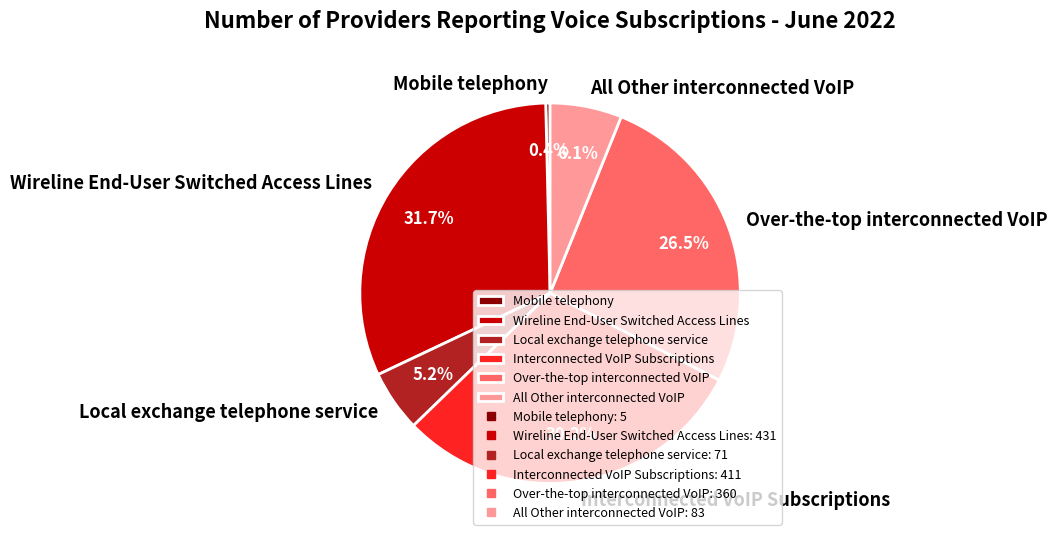

Does All Other interconnected VoIP account for over 50% of the chart?

No